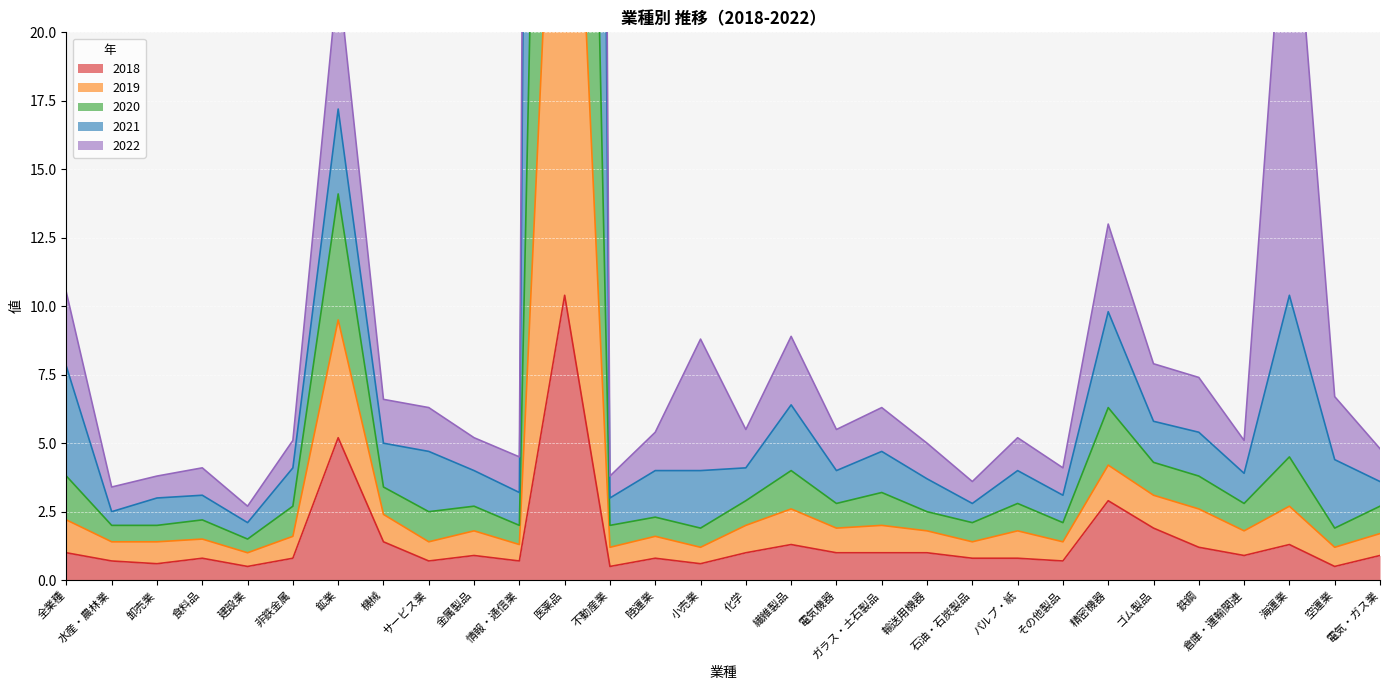

Which category has the highest value in the 2018 series?

医薬品